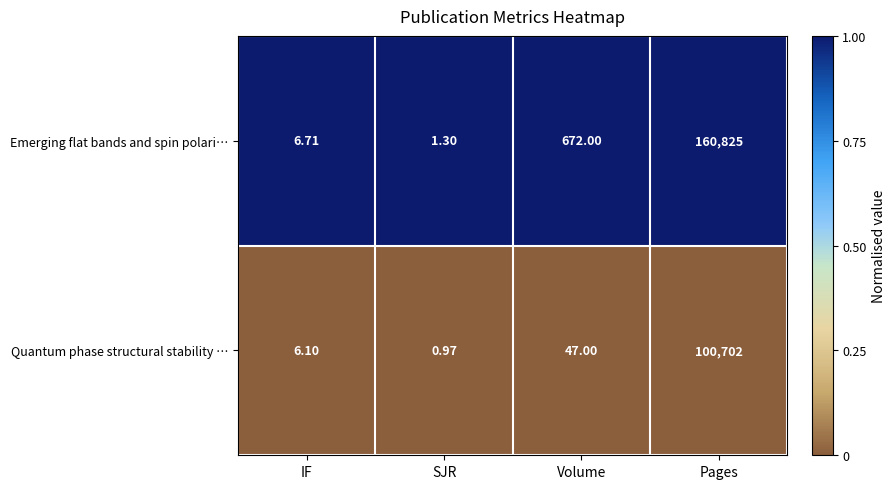

Rank the series by their average value, from lowest to highest.

Quantum phase structural stability …, Emerging flat bands and spin polari…